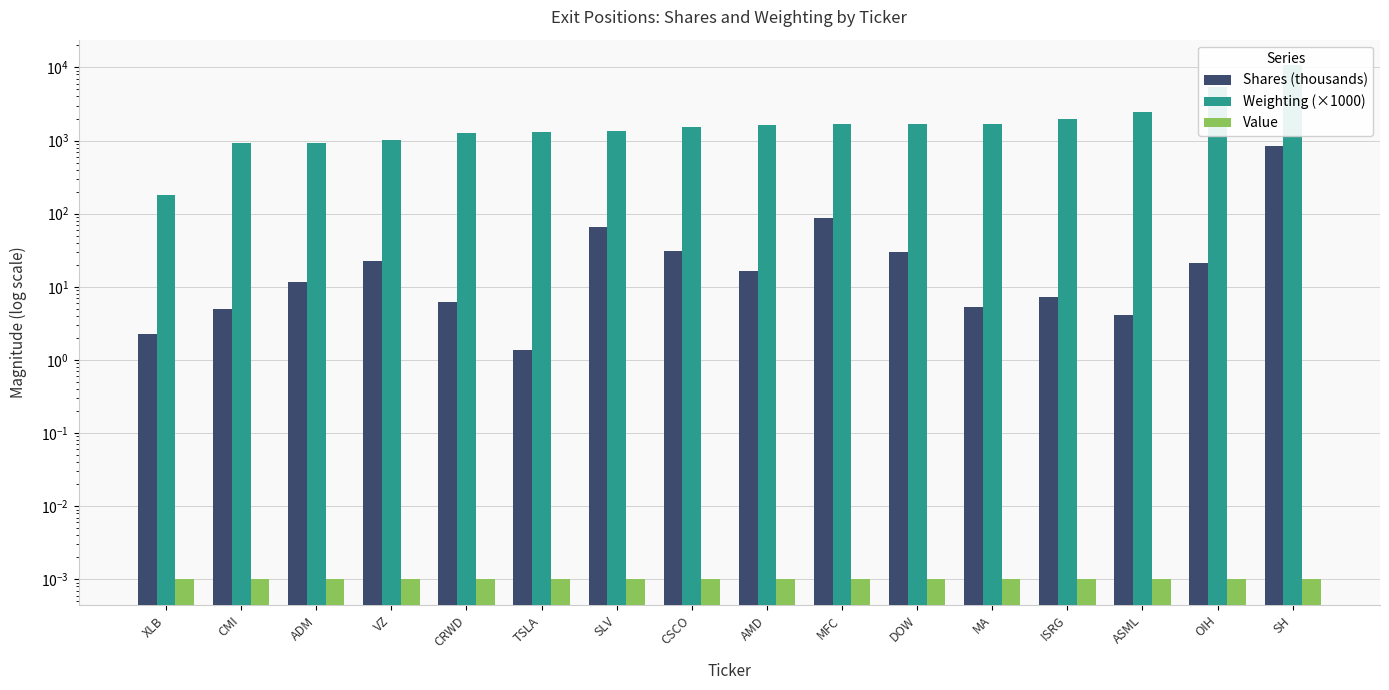

What is the label of the 7th bar from the right?

MFC